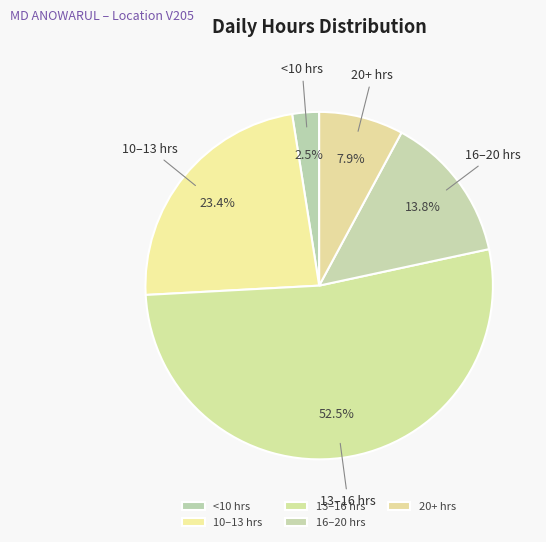

Rank the categories by value from highest to lowest.

13–16 hrs, 10–13 hrs, 16–20 hrs, 20+ hrs, <10 hrs